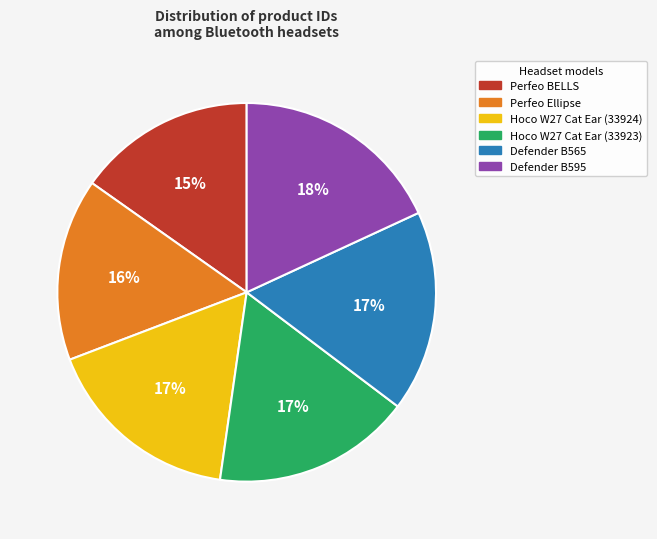

Between Perfeo BELLS and Defender B565, which is larger?

Defender B565